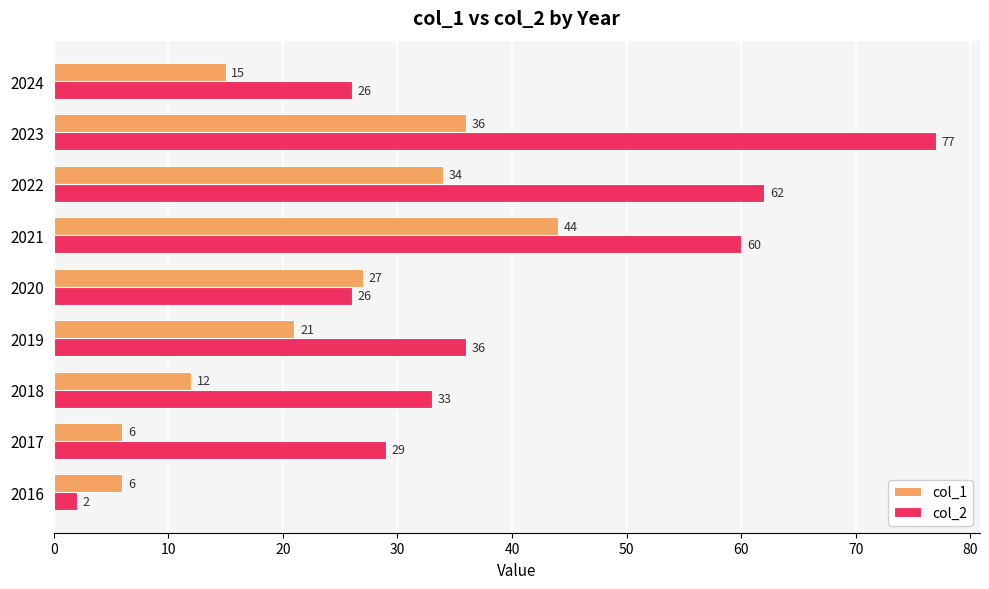

What is the total value across all series at 2017?

35